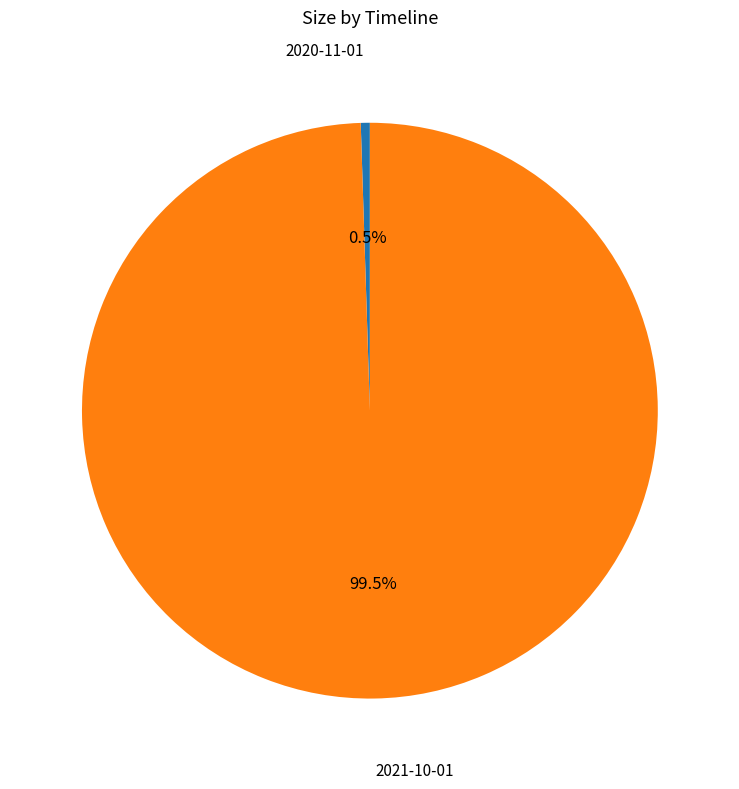

Is there a majority slice in this chart?

Yes